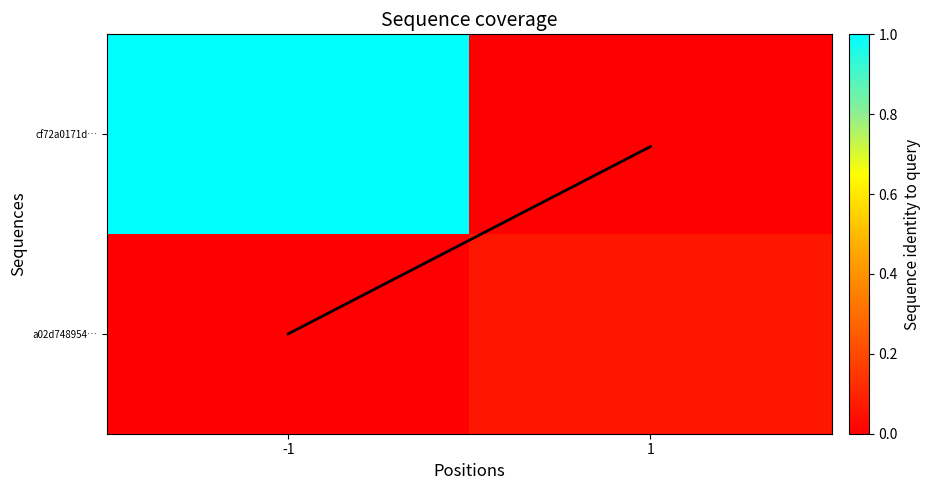

Which series has the largest total across all categories?

cf72a0171d…